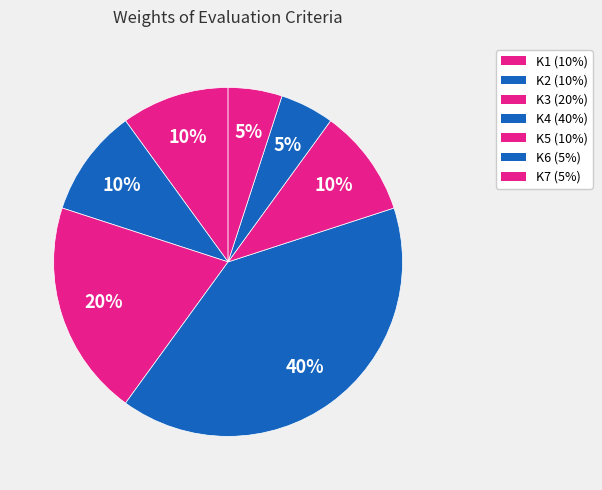

What percentage is NOT represented by K7?

95.0%